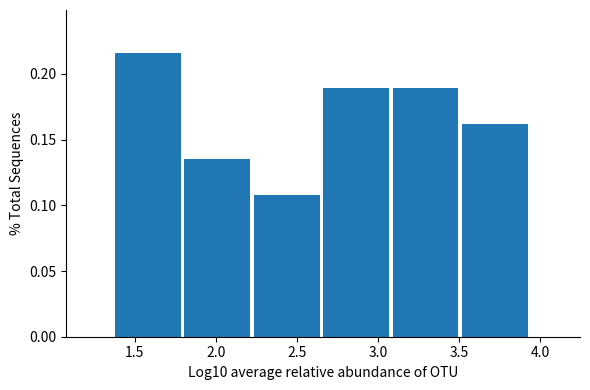

Which range on the x-axis has the tallest bar?

1.40 to 1.80